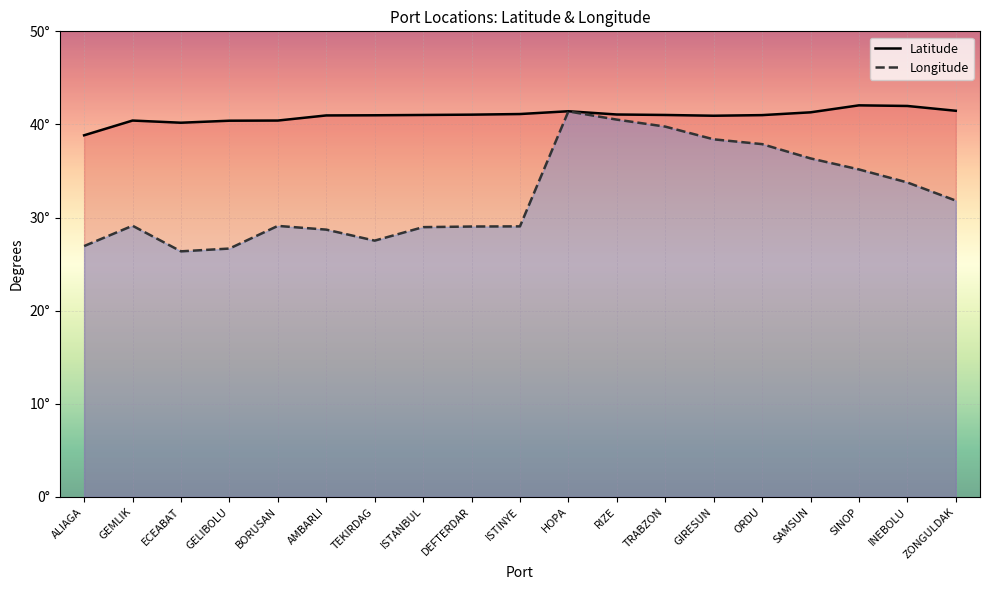

Reading left to right, transcribe all the data shown in this chart.

Latitude: 38.8	40.4	40.2	40.4	40.4	41.0	41.0	41.0	41.0	41.1	41.4	41.1	41.0	40.9	41.0	41.3	42.0	42.0	41.5
Longitude: 26.9	29.1	26.4	26.7	29.1	28.7	27.5	29.0	29.0	29.1	41.4	40.5	39.8	38.4	37.9	36.4	35.2	33.8	31.8